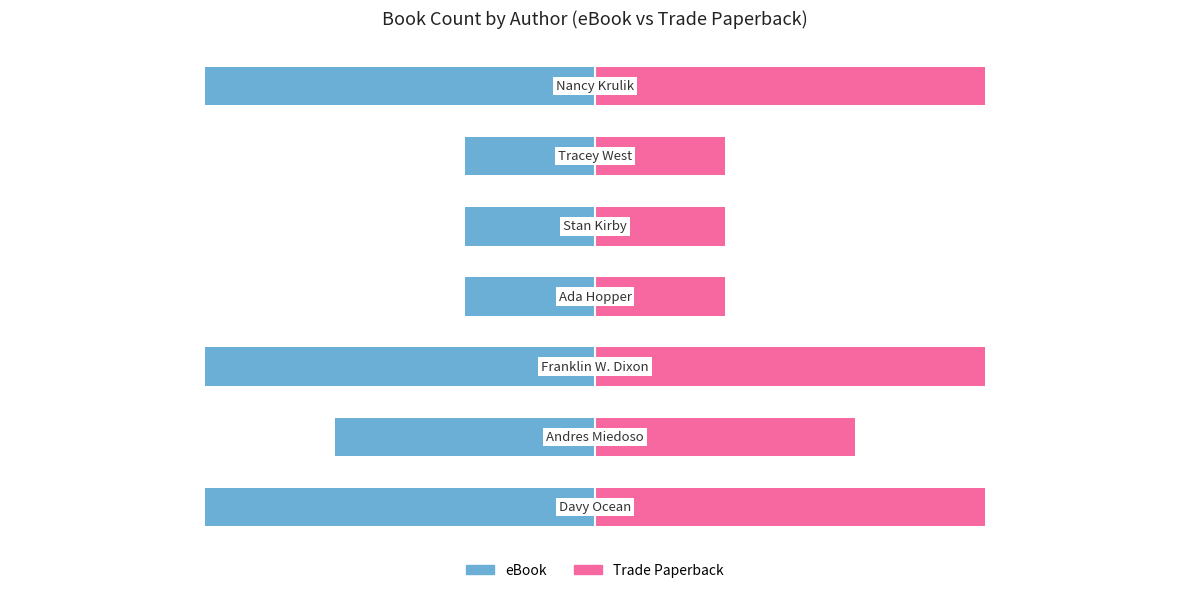

List the series in order of their overall mean, lowest first.

eBook, Trade Paperback